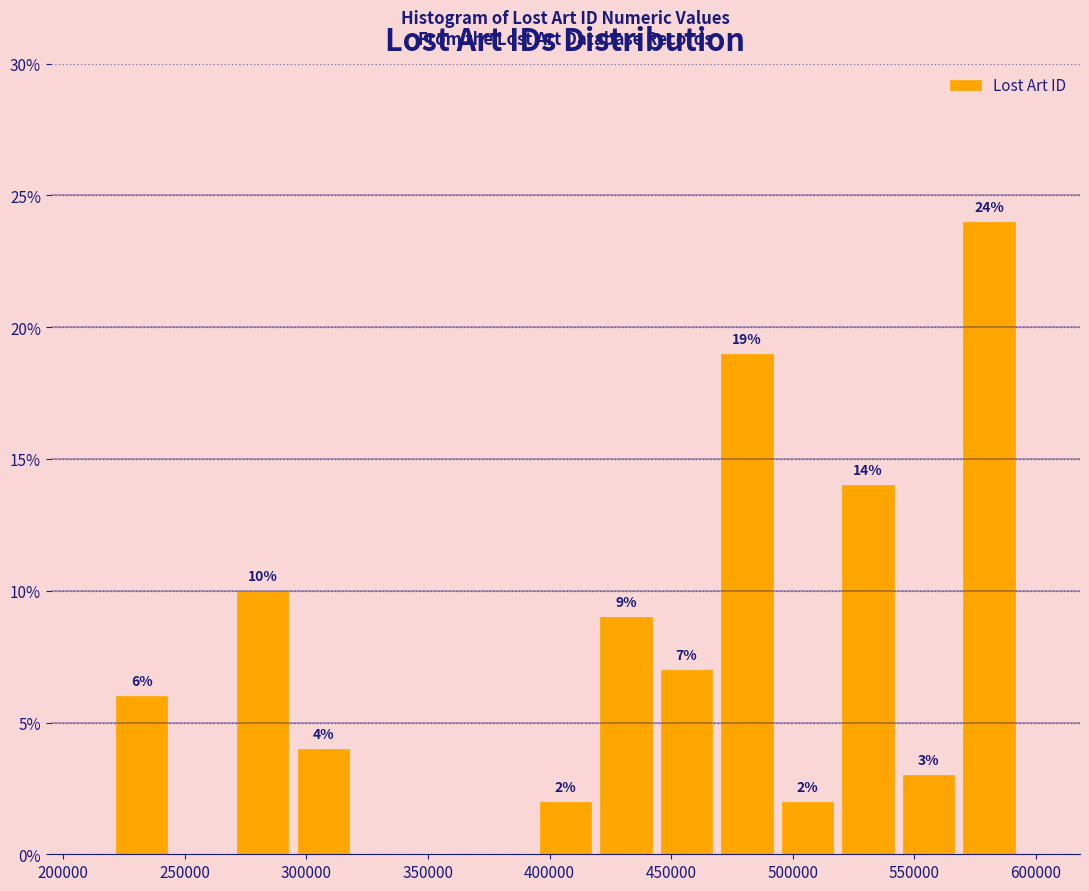

Which range on the x-axis has the tallest bar?

570000 to 595000